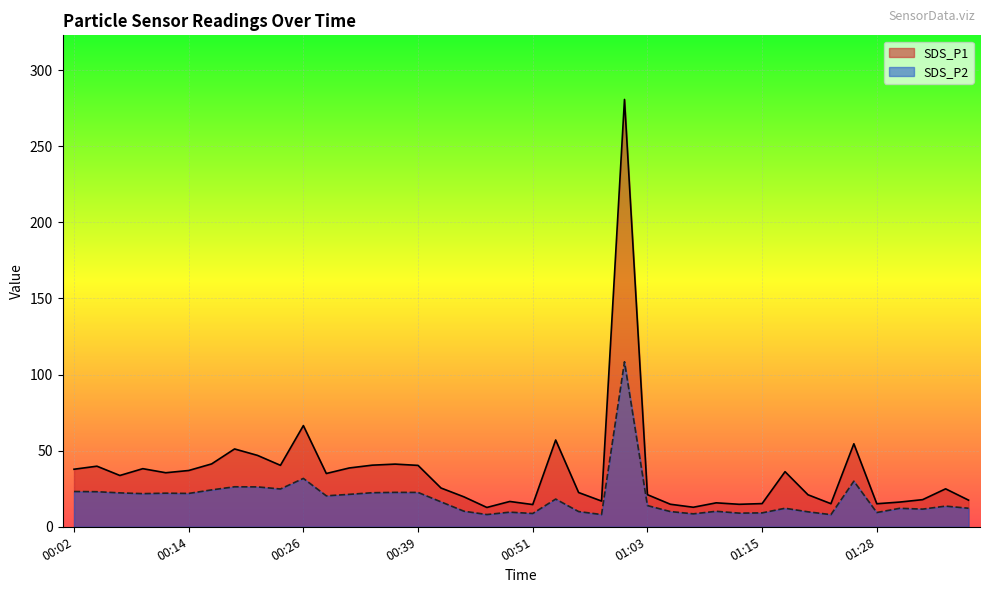

Reading left to right, list all the values displayed in this chart.

SDS_P1: 00:02=37.8	00:04=39.8	00:07=33.7	00:09=38.2	00:12=35.5	00:14=37.0	00:17=41.3	00:19=51.1	00:21=46.9	00:24=40.4	00:26=66.5	00:29=35.0	00:31=38.6	00:34=40.5	00:36=41.2	00:39=40.3	00:41=25.5	00:44=19.7	00:46=12.7	00:48=16.6	00:51=14.6	00:53=57.0	00:56=22.5	00:58=16.9	01:01=280.7	01:03=21.1	01:06=14.8	01:08=12.8	01:11=15.7	01:13=14.8	01:15=15.2	01:18=36.2	01:20=21.0	01:23=15.2	01:25=54.5	01:28=15.1	01:30=16.2	01:33=17.8	01:35=24.9	01:38=17.5
SDS_P2: 00:02=23.2	00:04=23.0	00:07=22.3	00:09=21.8	00:12=22.1	00:14=21.9	00:17=24.2	00:19=26.3	00:21=26.2	00:24=24.8	00:26=31.8	00:29=20.3	00:31=21.3	00:34=22.4	00:36=22.6	00:39=22.6	00:41=16.4	00:44=10.2	00:46=8.0	00:48=9.6	00:51=8.7	00:53=18.2	00:56=10.0	00:58=8.0	01:01=108.4	01:03=13.9	01:06=10.0	01:08=8.5	01:11=10.2	01:13=9.0	01:15=9.1	01:18=12.2	01:20=9.8	01:23=8.0	01:25=30.0	01:28=9.4	01:30=12.1	01:33=11.6	01:35=13.6	01:38=12.2